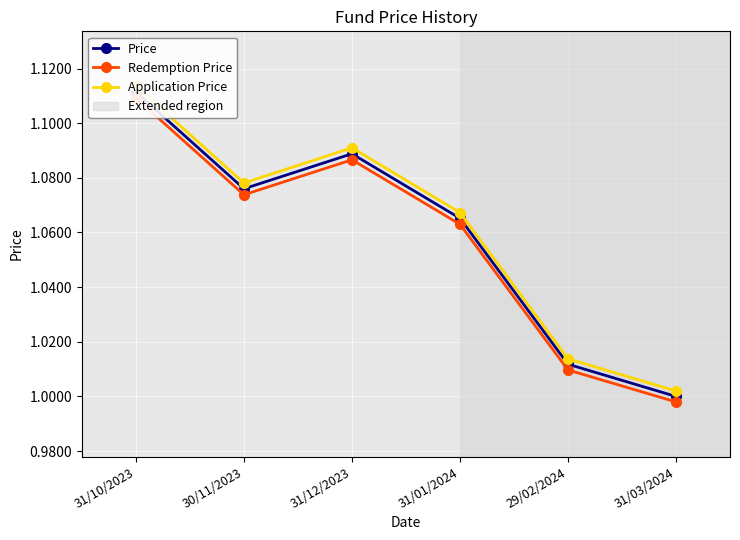

Is this an area chart (filled region under the line)?

No